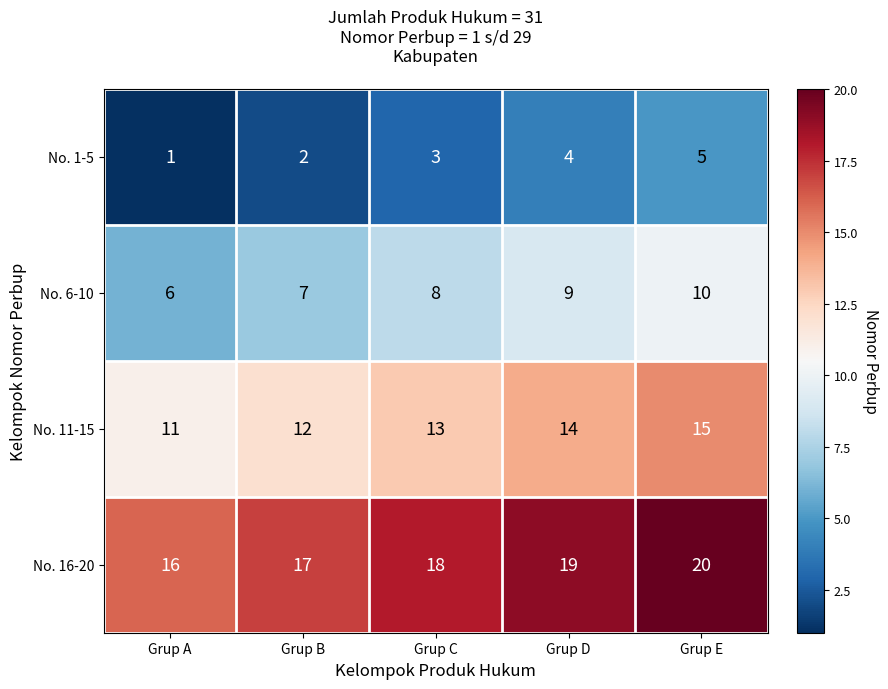

Rank the series by their average value, from highest to lowest.

No. 16-20, No. 11-15, No. 6-10, No. 1-5